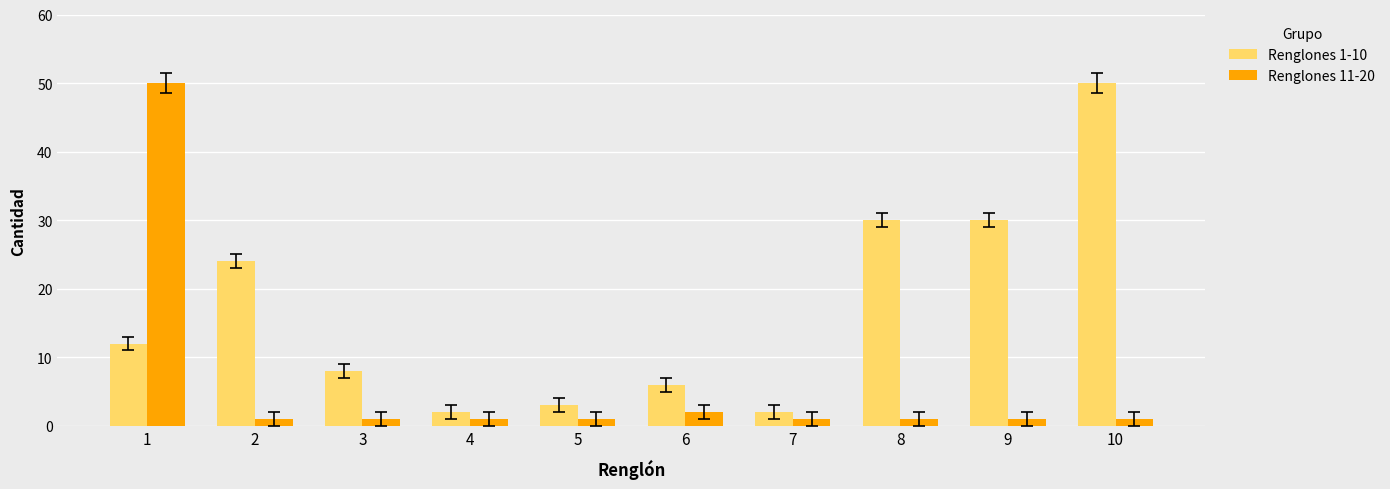

Between 2 and 8, which series saw the biggest shift?

Renglones 1-10